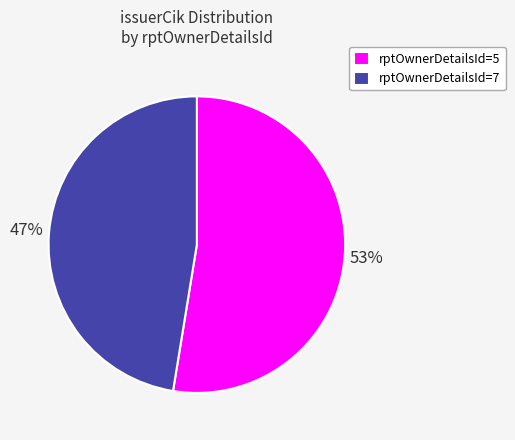

To the nearest percent, what is the average slice percentage?

50%